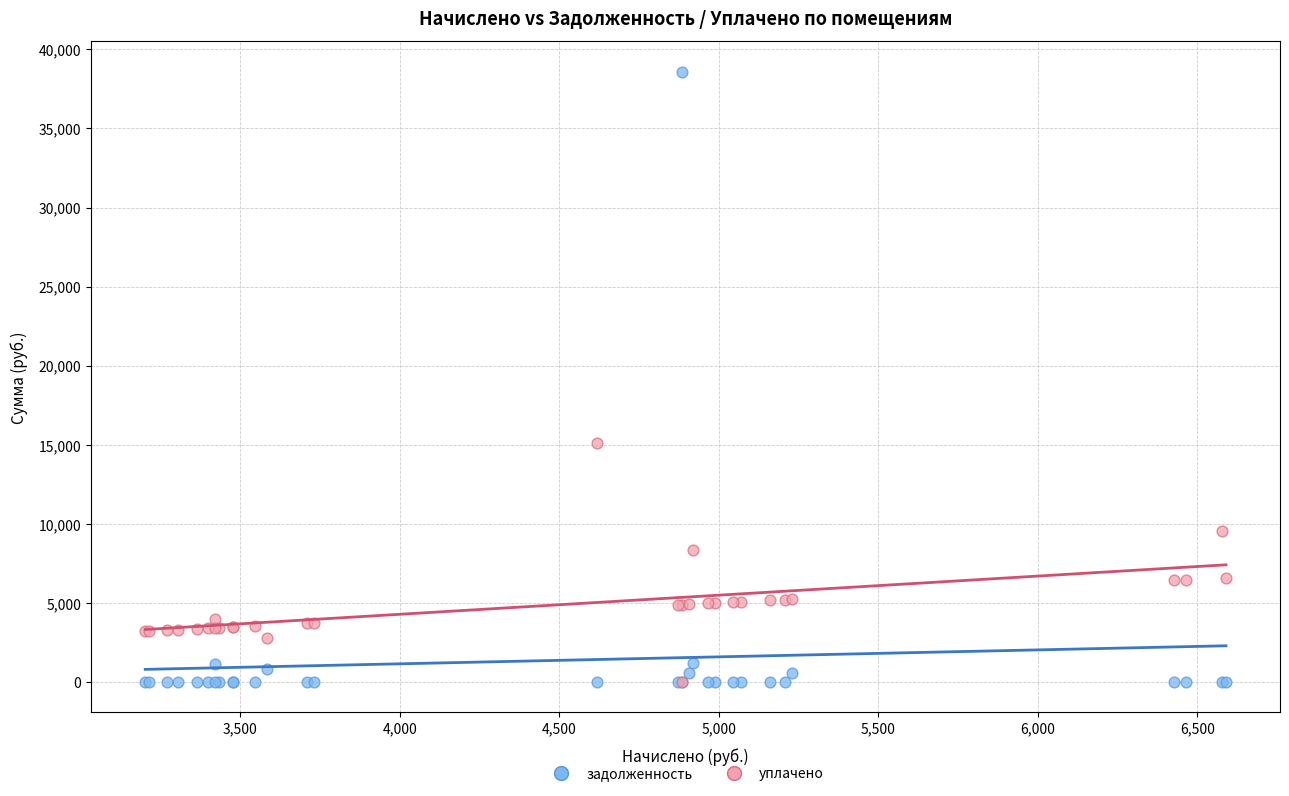

In the задолженность series, what Y value is closest to 19300?

1194.5